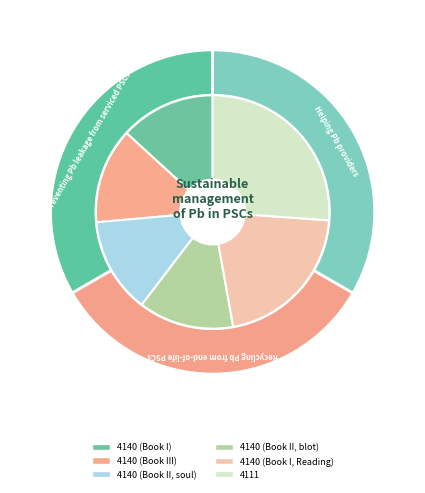

To the nearest percent, what percentage of the pie is 4140 (Book I)?

13%